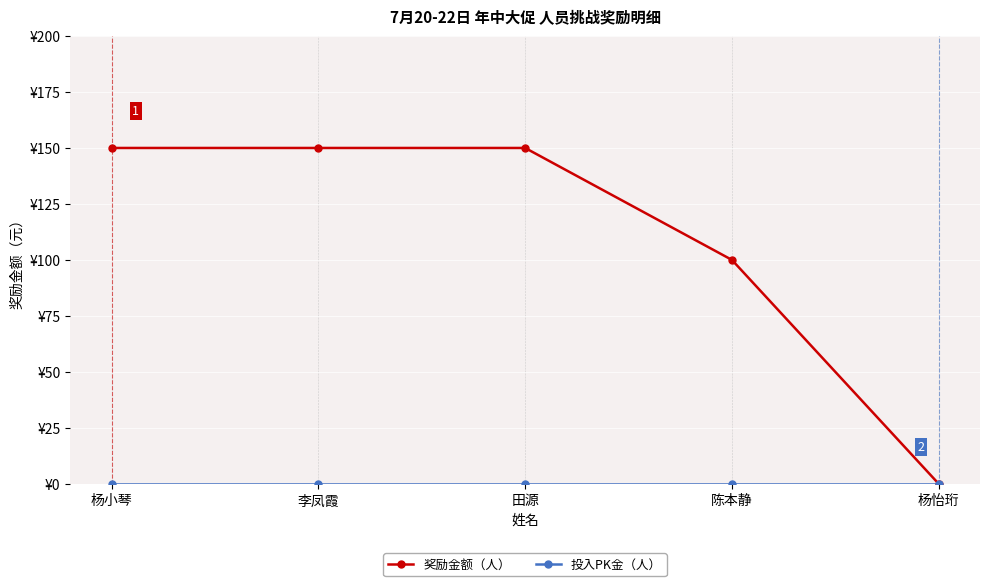

True or false: 奖励金额（人） has more than 2 interior local peaks.

False